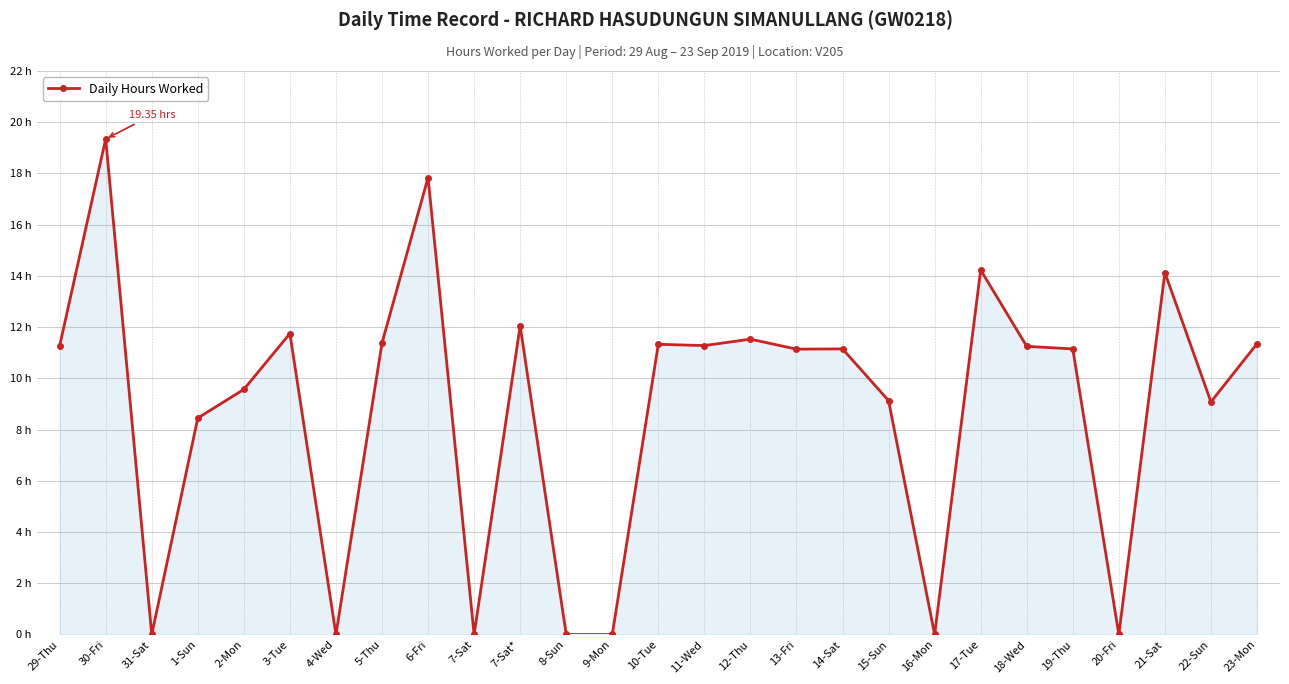

Does the chart have visible grid lines?

Yes